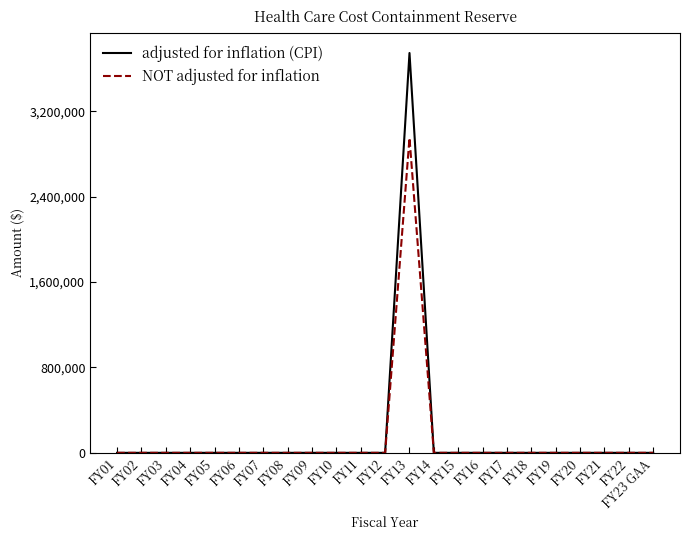

Which series has the widest spread of values?

adjusted for inflation (CPI)